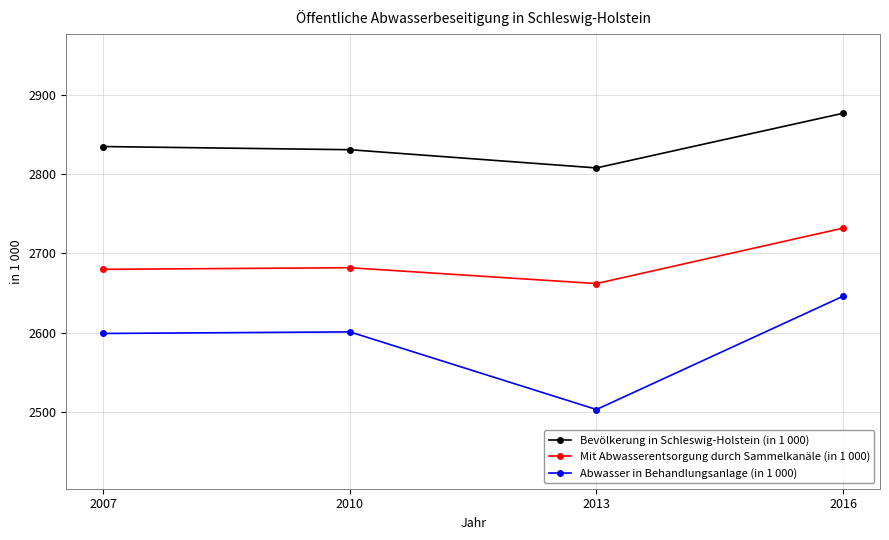

What are all the series names shown in the legend?

Bevölkerung in Schleswig-Holstein (in 1 000), Mit Abwasserentsorgung durch Sammelkanäle (in 1 000), Abwasser in Behandlungsanlage (in 1 000)